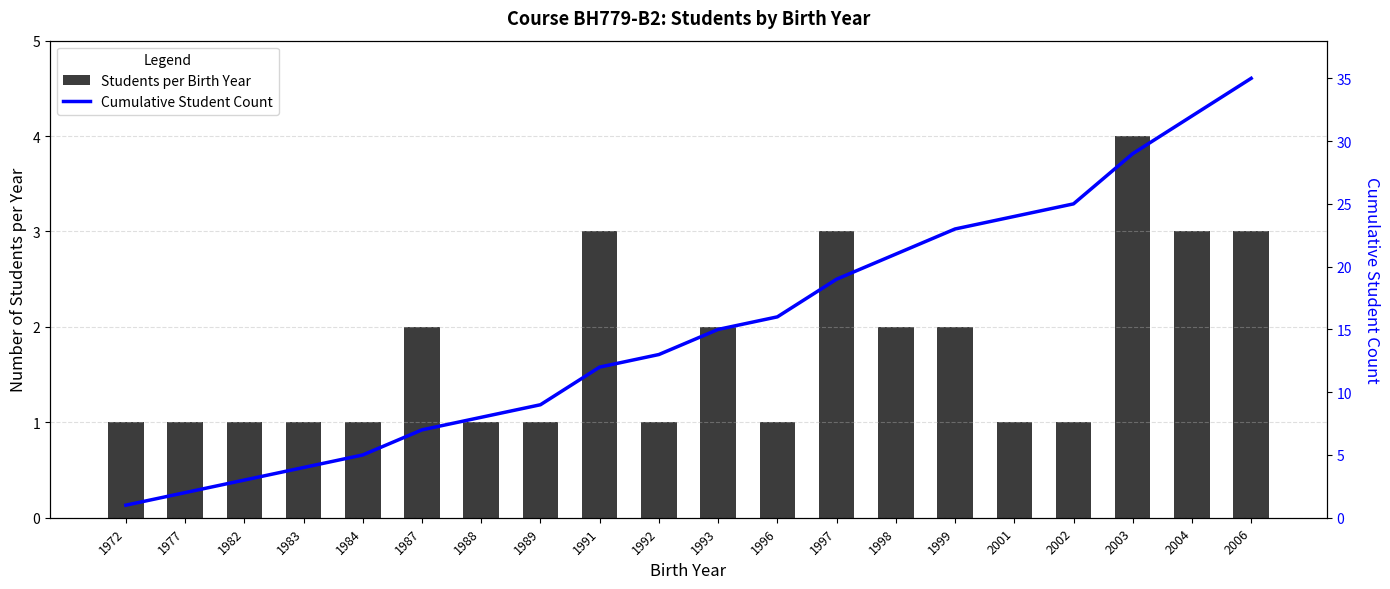

Which has a higher value, 1972 or 1999?

1999